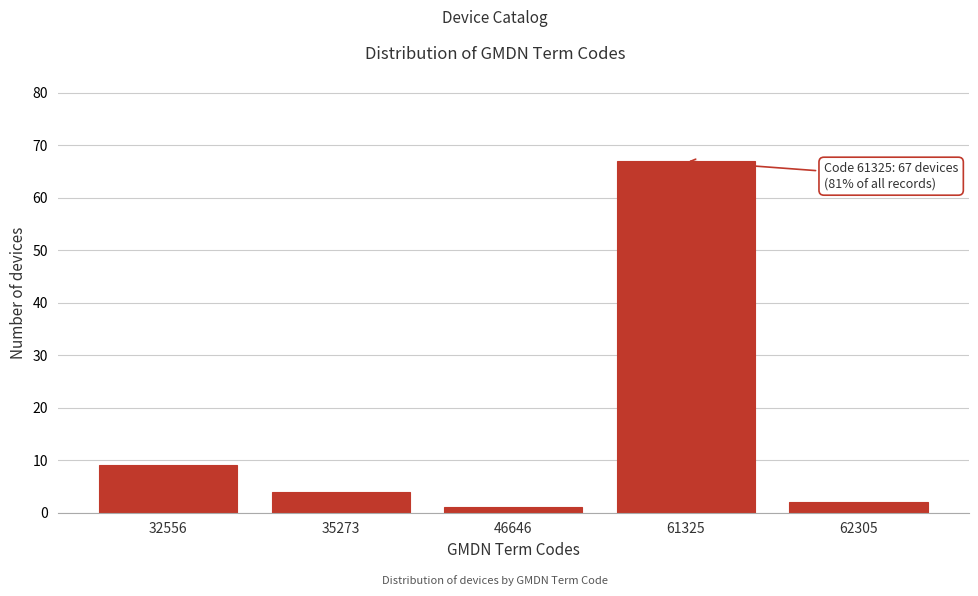

Reading left to right, extract all data points from this chart.

9	4	1	67	2